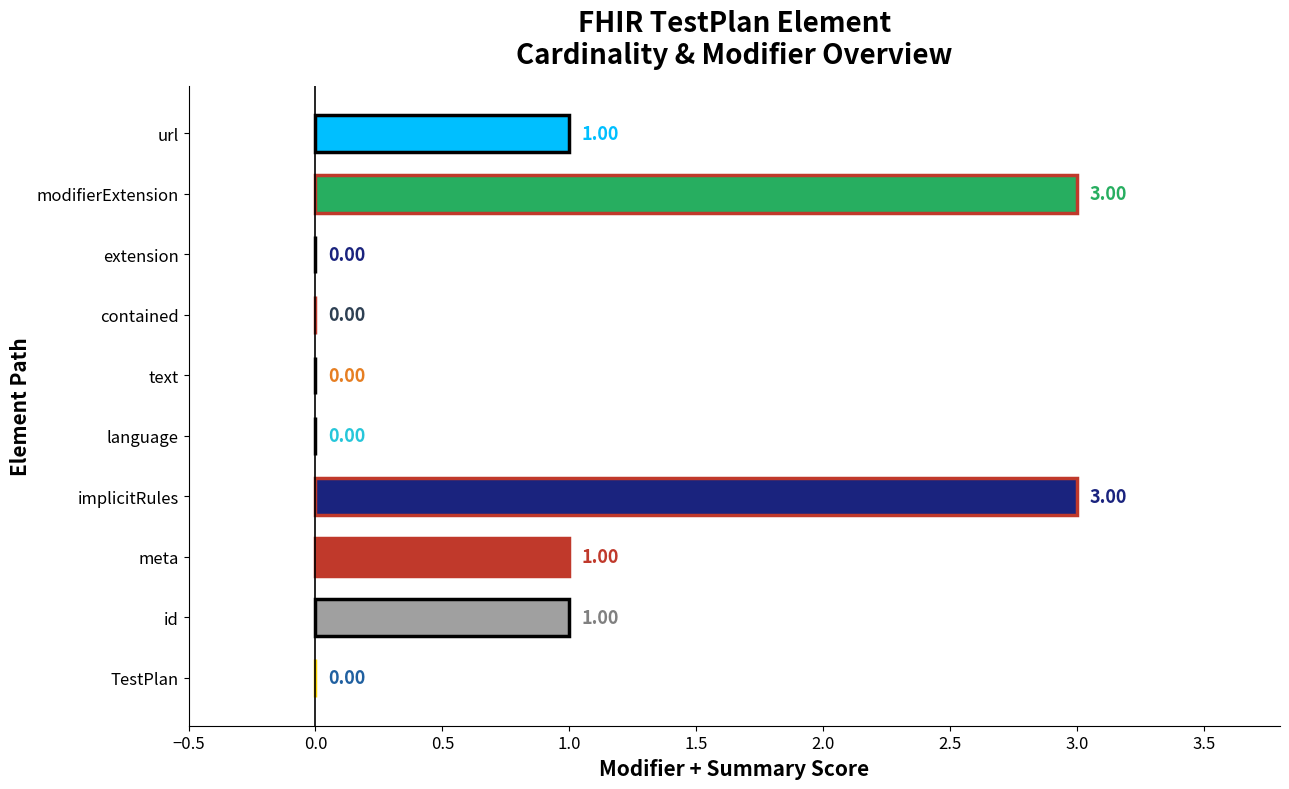

What is the sum of all values?

9